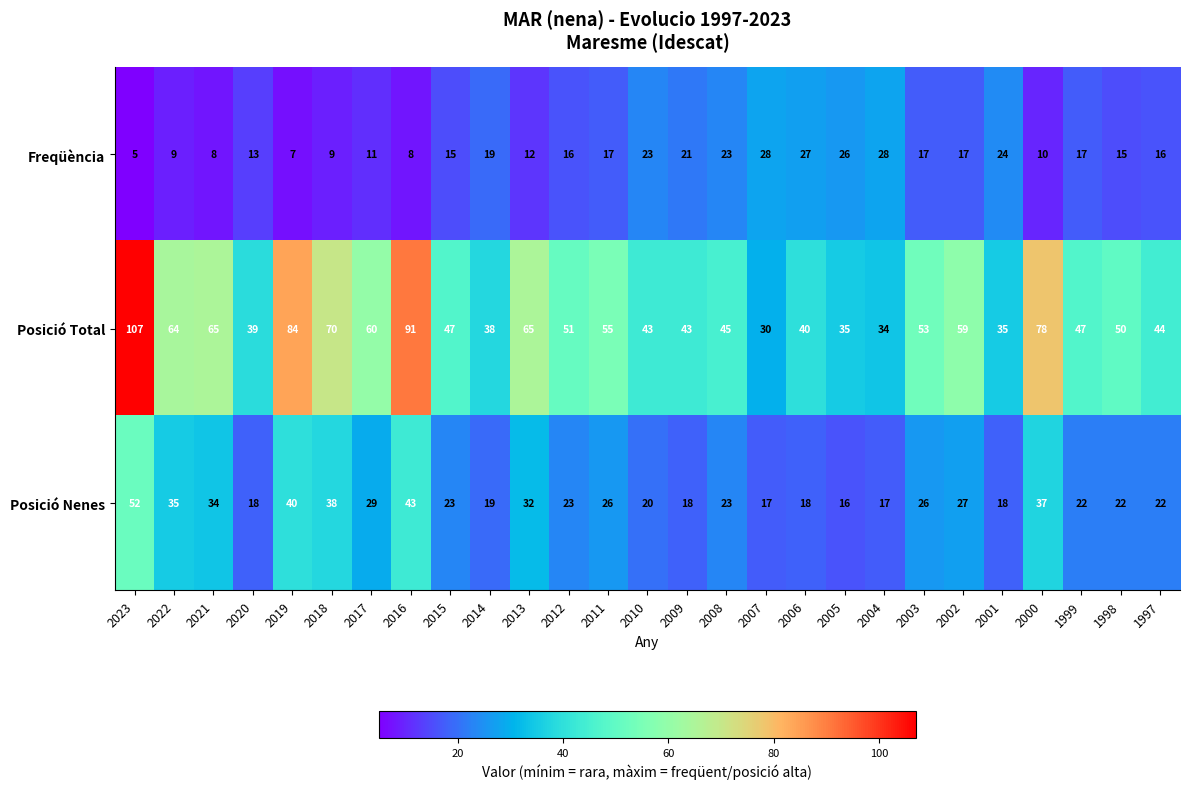

Which series has the largest range (max minus min)?

Posició Total